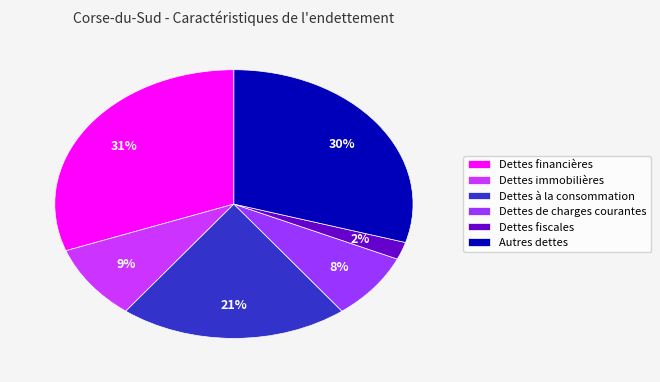

What is the largest slice in the pie chart?

Dettes financières